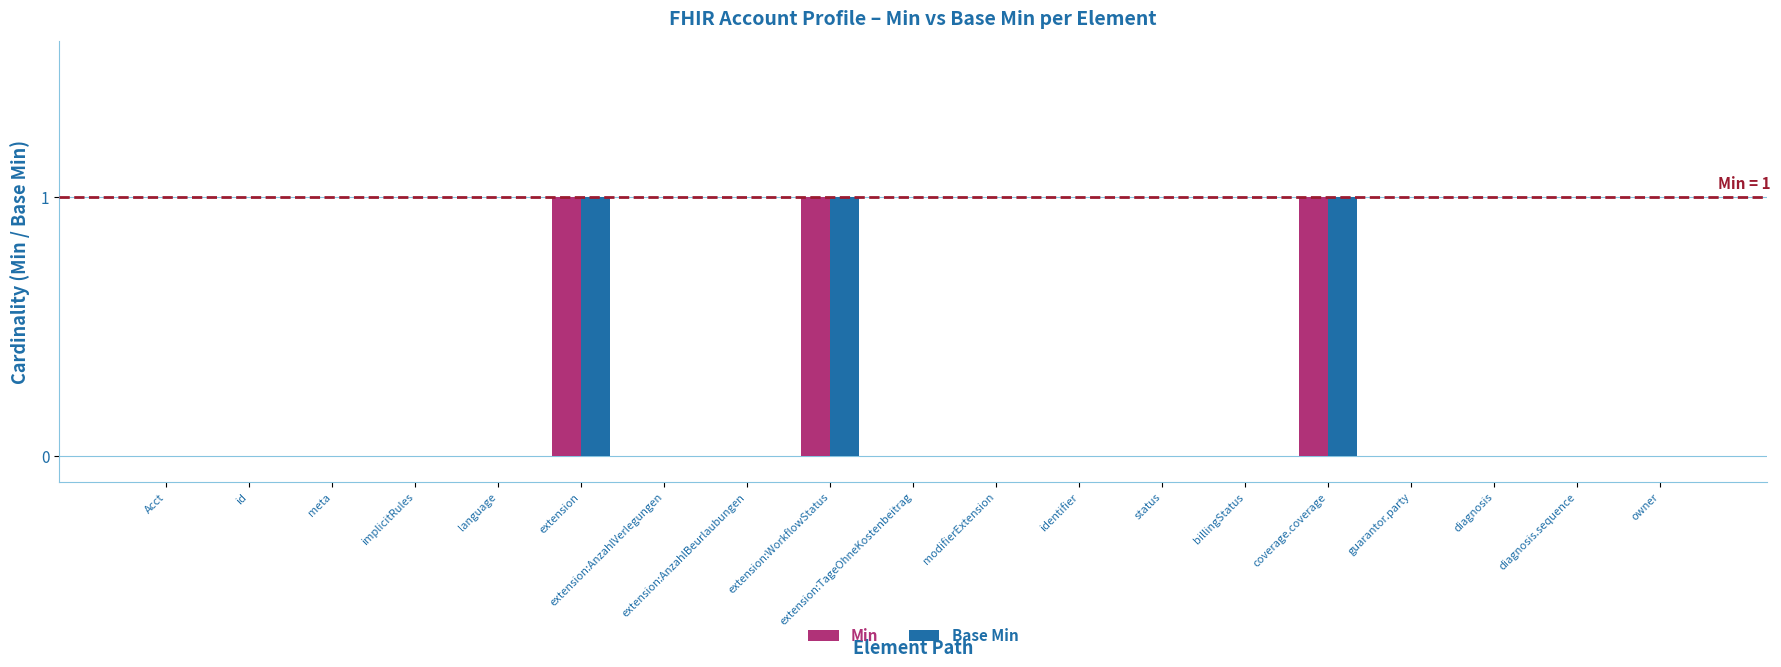

Is the value of Base Min at identifier greater than the value of Min at extension?

No